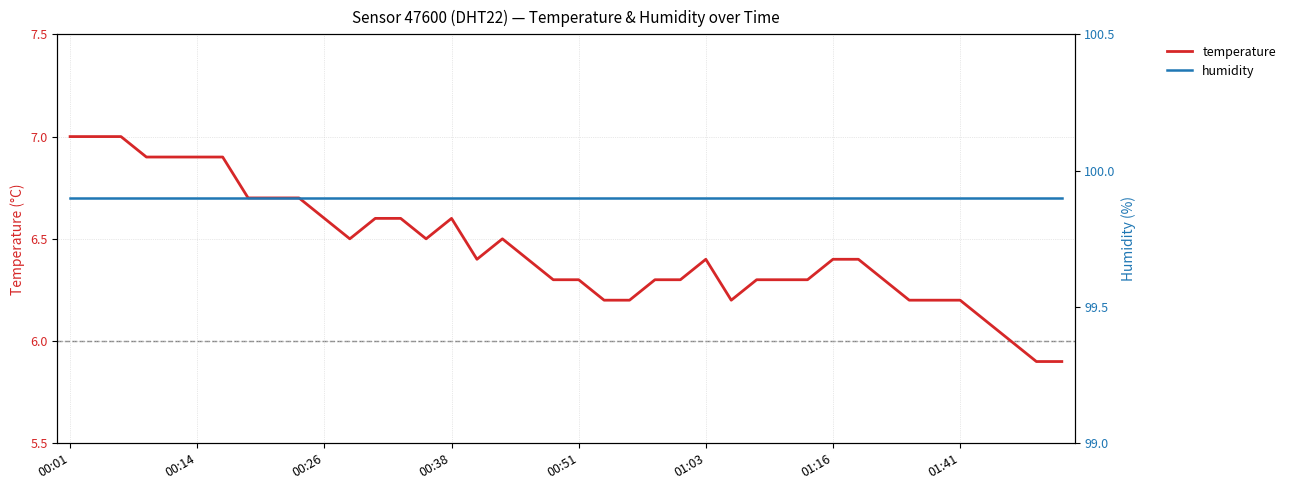

How many interior local peaks does the temperature series have?

3